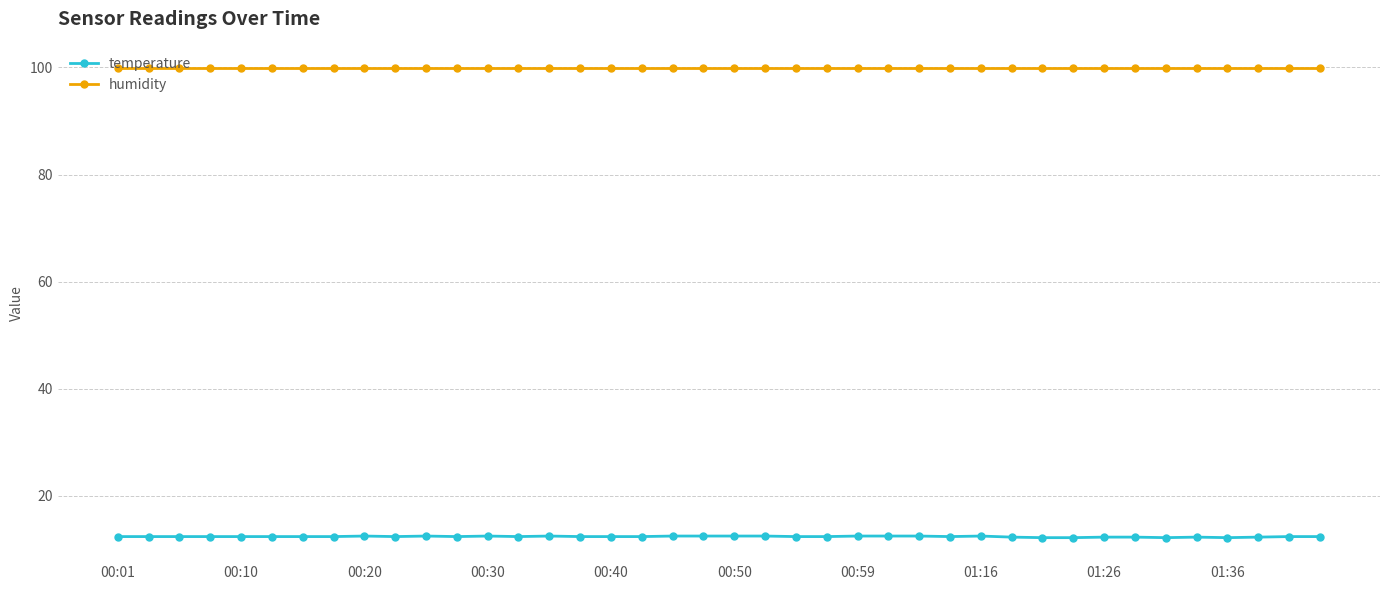

True or false: temperature has more than 2 interior local peaks.

True